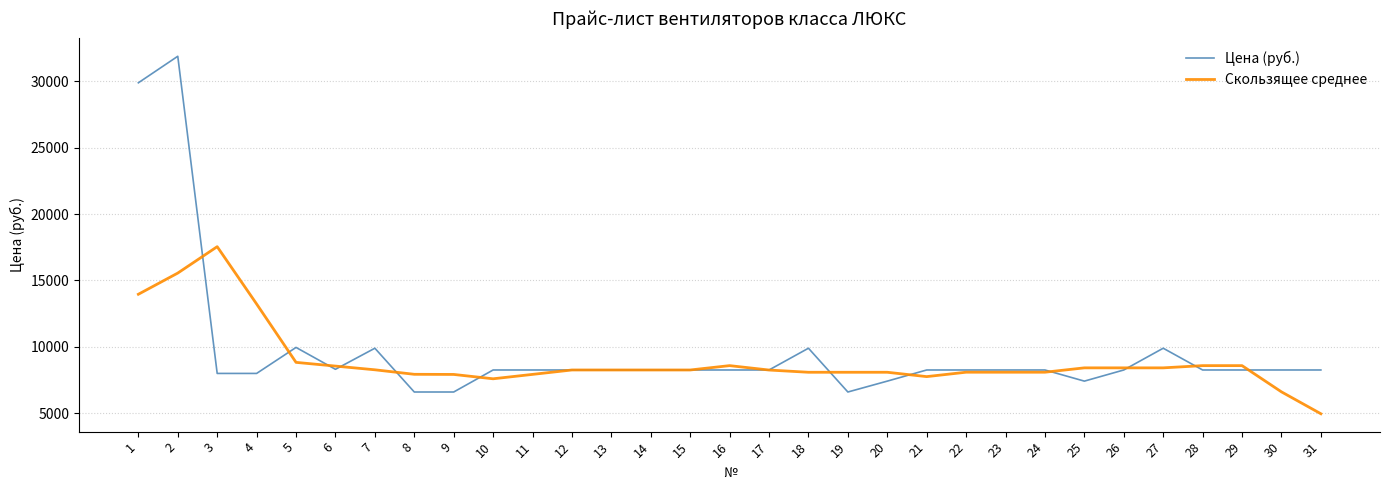

What is the smallest value displayed?

4950